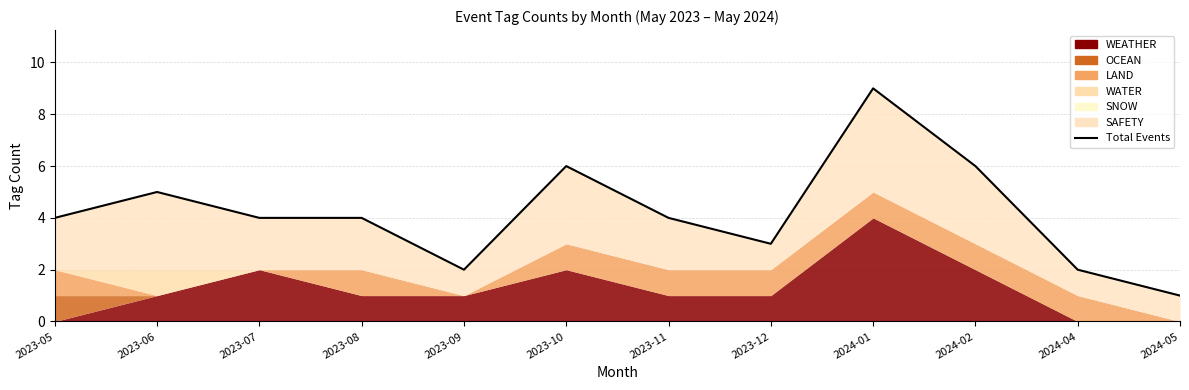

Rank the categories by value from highest to lowest.

2024-01, 2023-10, 2024-02, 2023-06, 2023-05, 2023-07, 2023-08, 2023-11, 2023-12, 2023-09, 2024-04, 2024-05